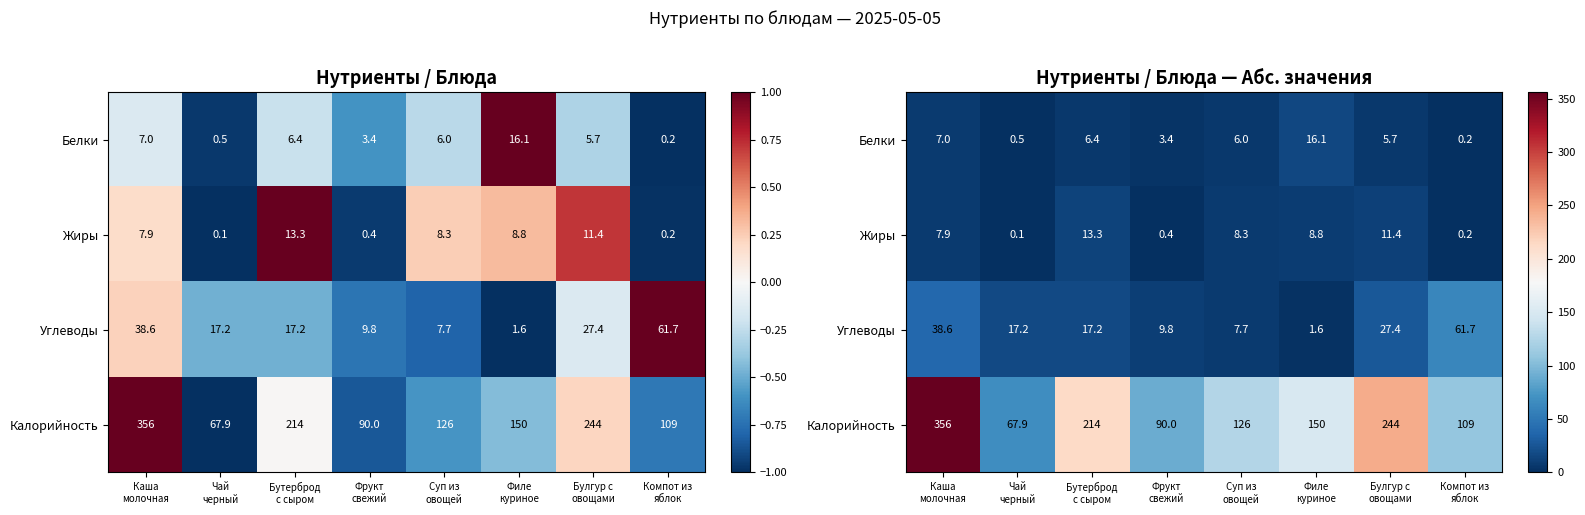

True or false: Калорийность has a value of 575.9 at Каша молочная.

False